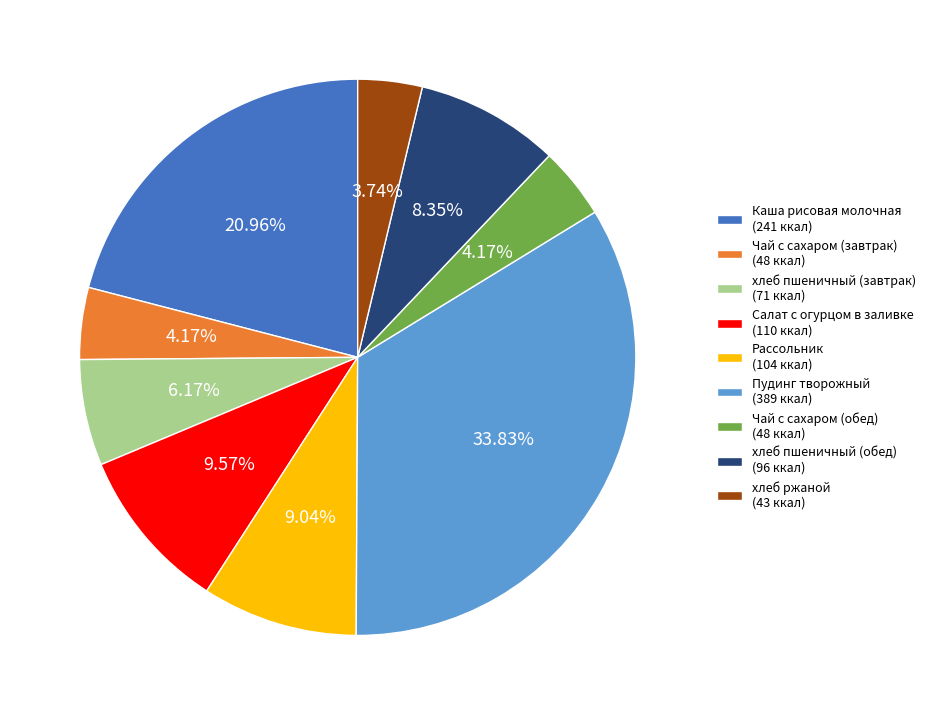

To the nearest percent, what is the difference between the Каша рисовая молочная and Пудинг творожный slice percentages?

13%